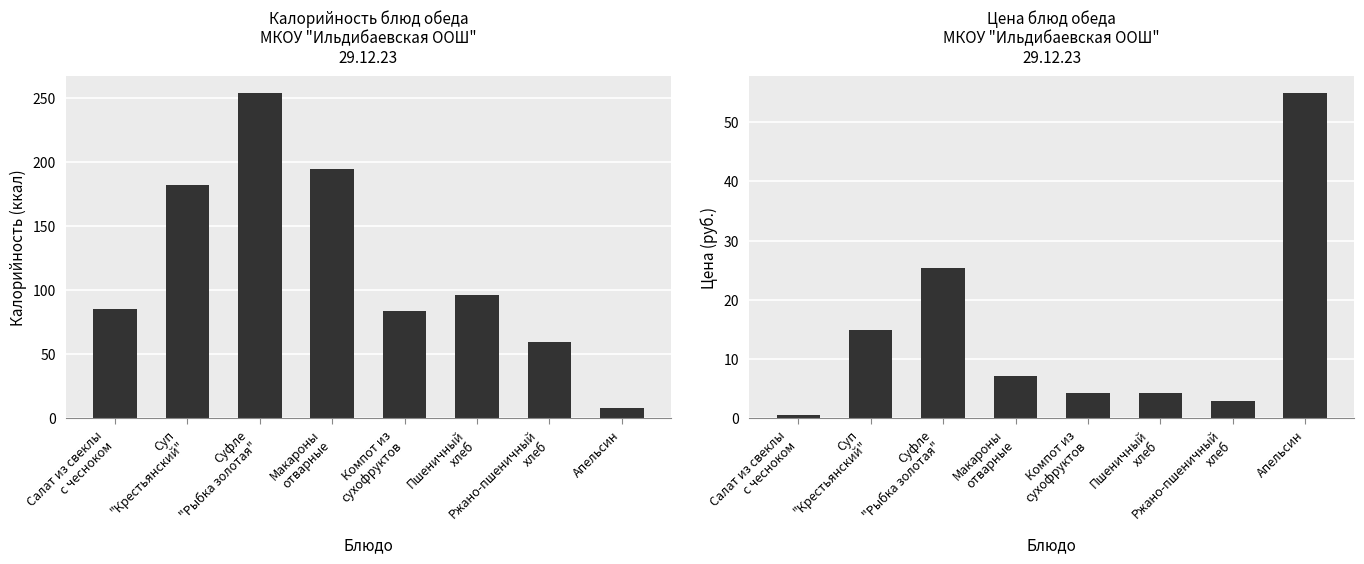

What is the difference between the Калорийность values at Суфле
"Рыбка золотая" and Салат из свеклы
с чесноком?

169.1